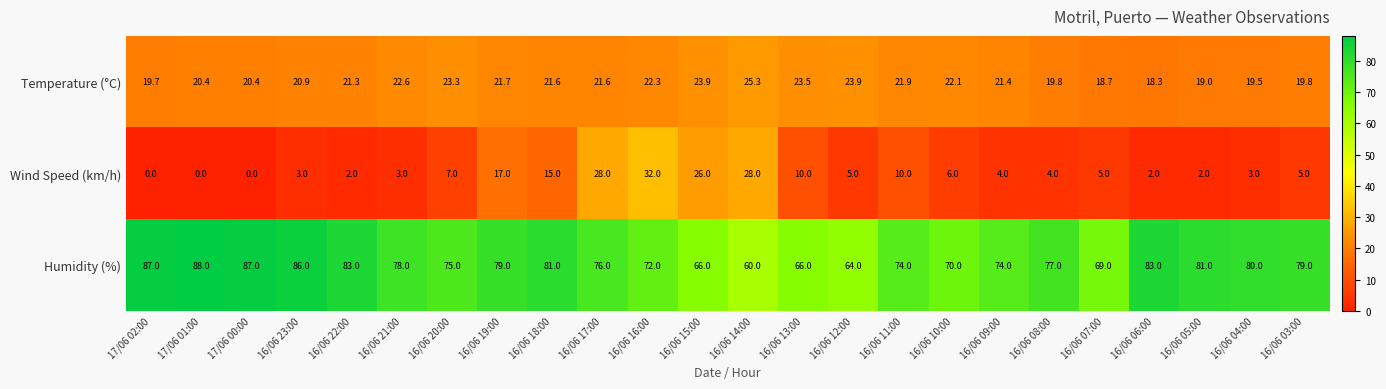

Between 16/06 22:00 and 16/06 05:00, which series saw the biggest shift?

Temperature (°C)